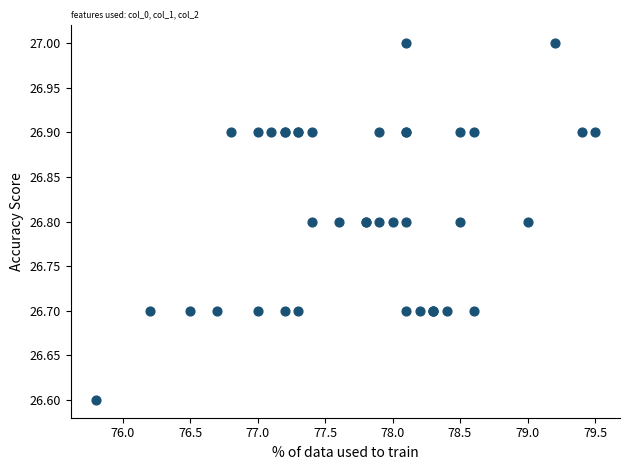

What Y value in the scatter plot is closest to 26?

26.6